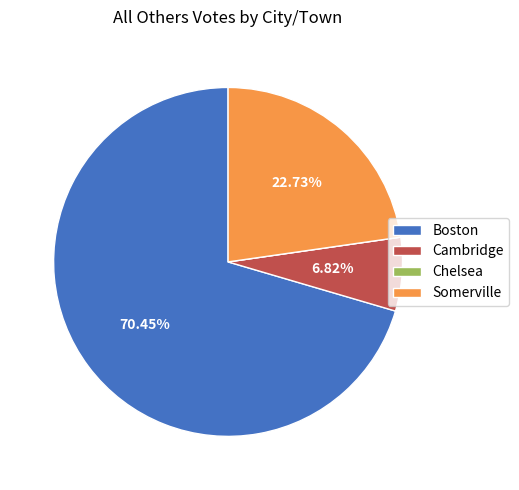

Which category has the biggest portion of the pie?

Boston